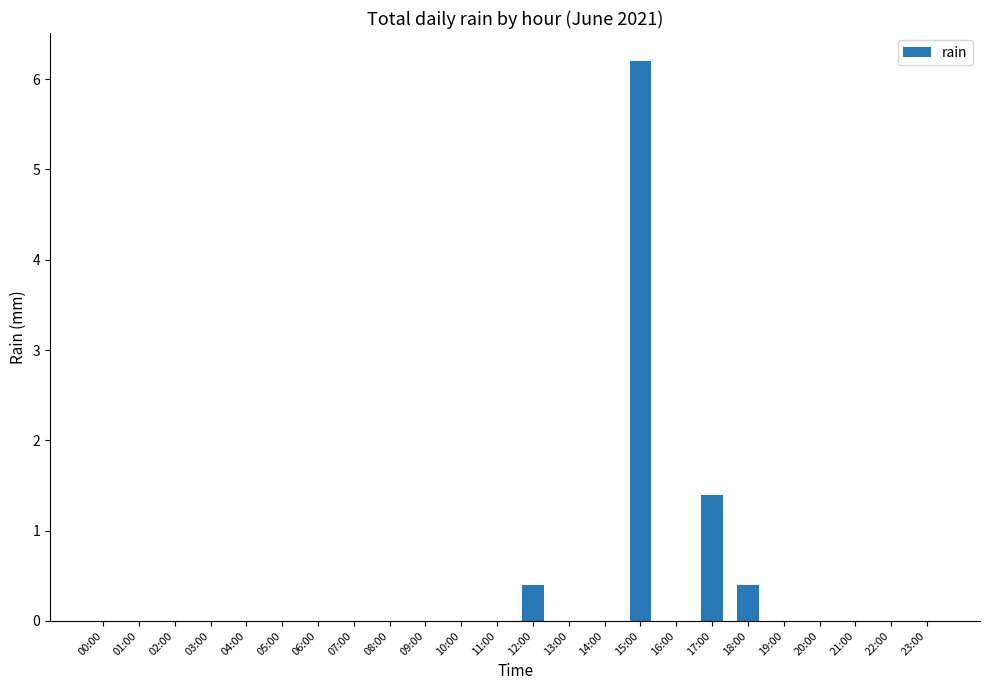

Reading right to left, extract all data points from this chart.

0.0	0.0	0.0	0.0	0.0	0.4	1.4	0.0	6.2	0.0	0.0	0.4	0.0	0.0	0.0	0.0	0.0	0.0	0.0	0.0	0.0	0.0	0.0	0.0